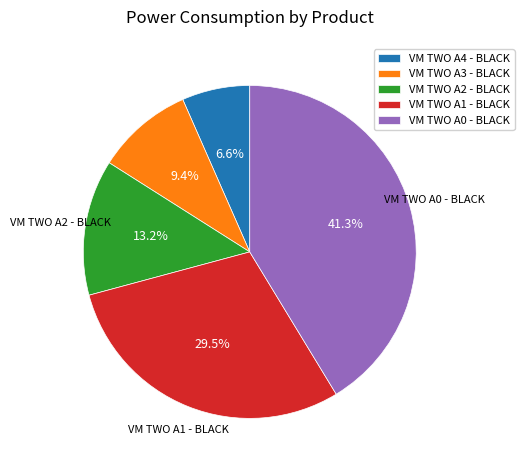

What is the ratio of the value at VM TWO A2 - BLACK to the value at VM TWO A4 - BLACK?

2.0